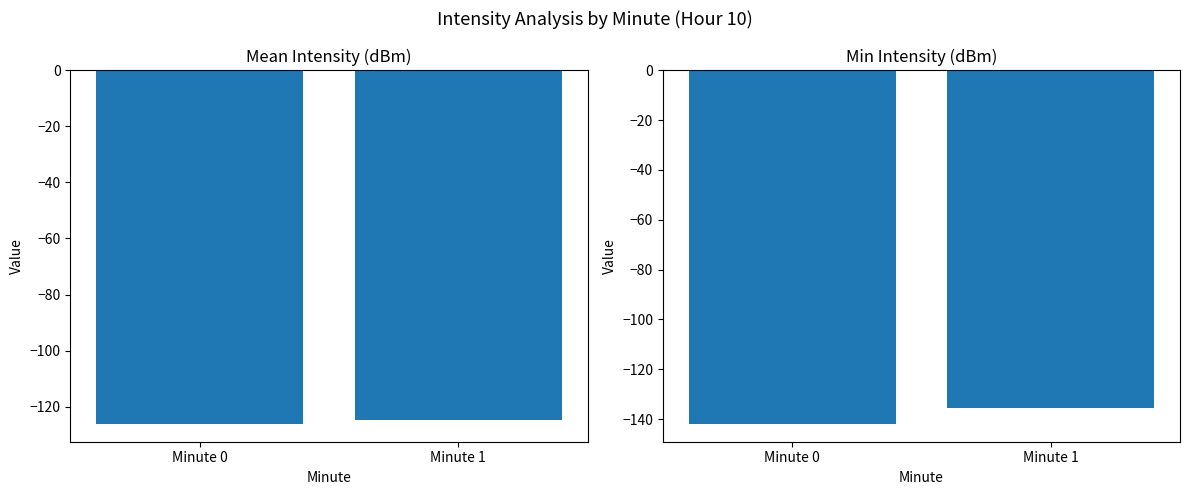

Read the Mean Intensity (dBm) value at Minute 1.

-124.8